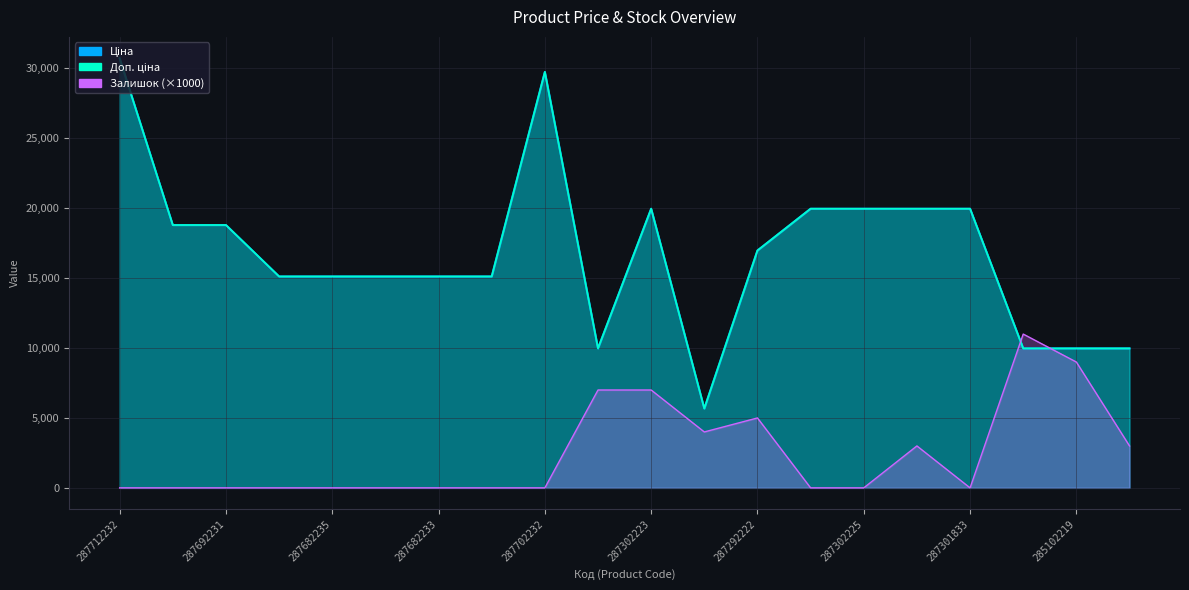

Between 287302223 and 285102219, which series saw the biggest shift?

Ціна